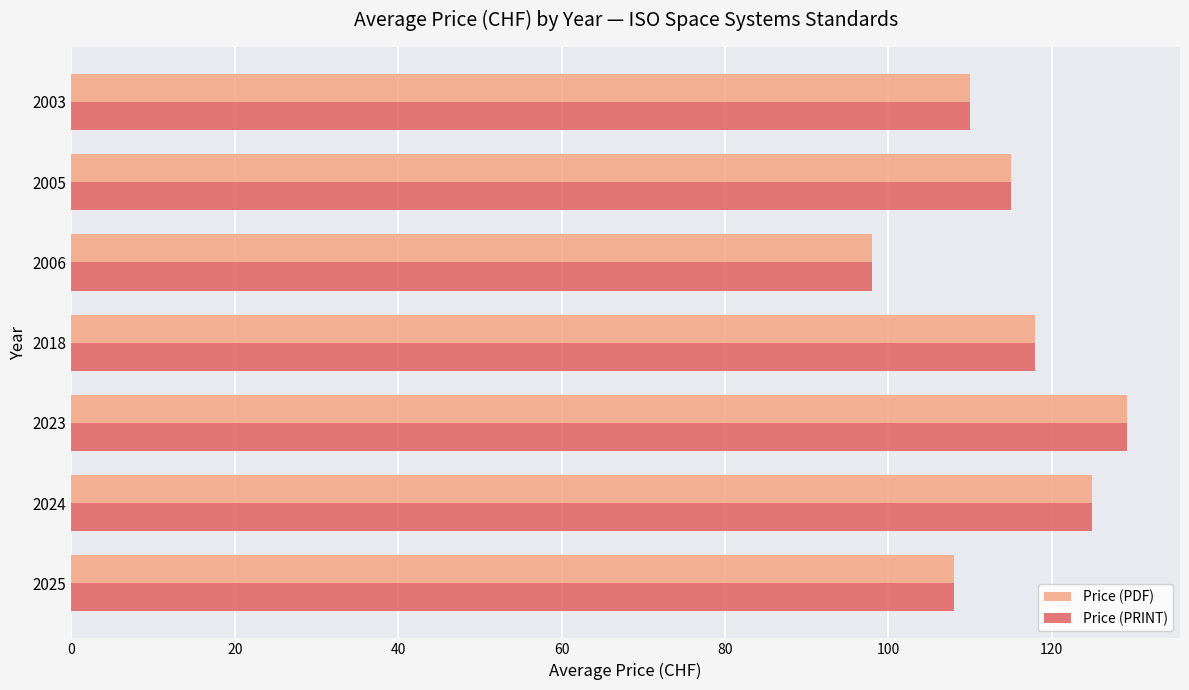

At which category is the sum across all series the highest?

2023